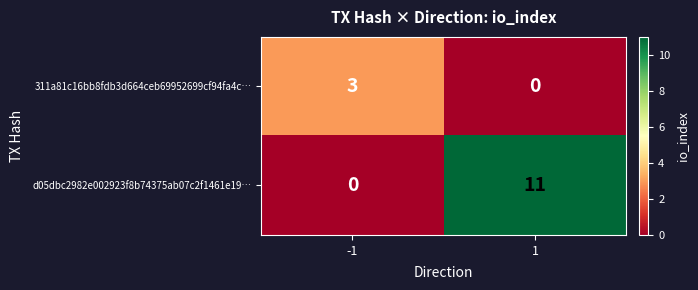

At how many categories does at least one series exceed 7?

1